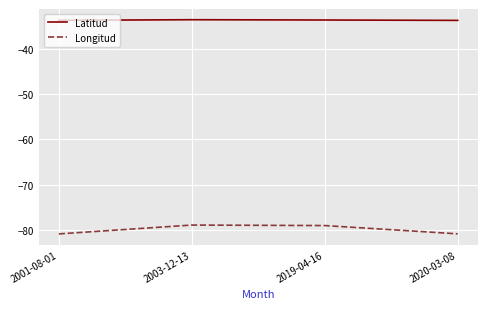

Is the value of Latitud at 2001-08-01 greater than the value of Longitud at 2019-04-16?

Yes